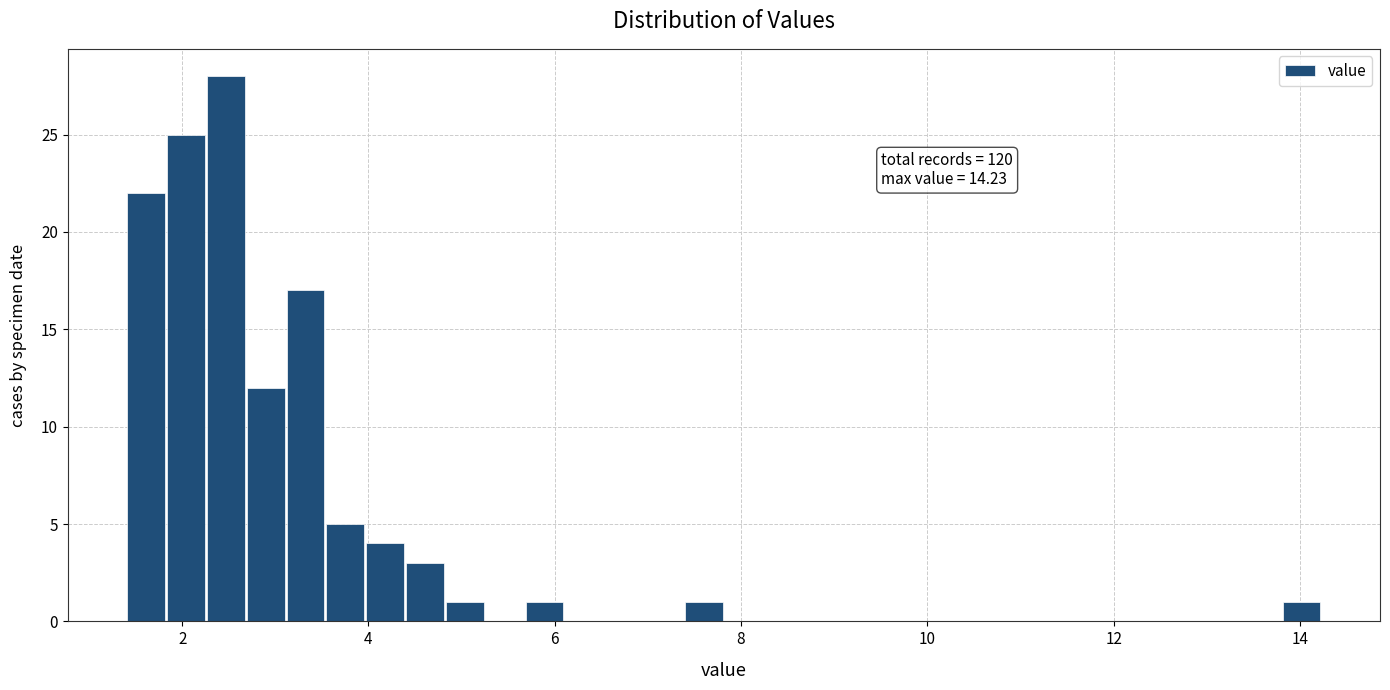

Read against the x-axis, roughly where is the centre of the tallest bar?

2.4